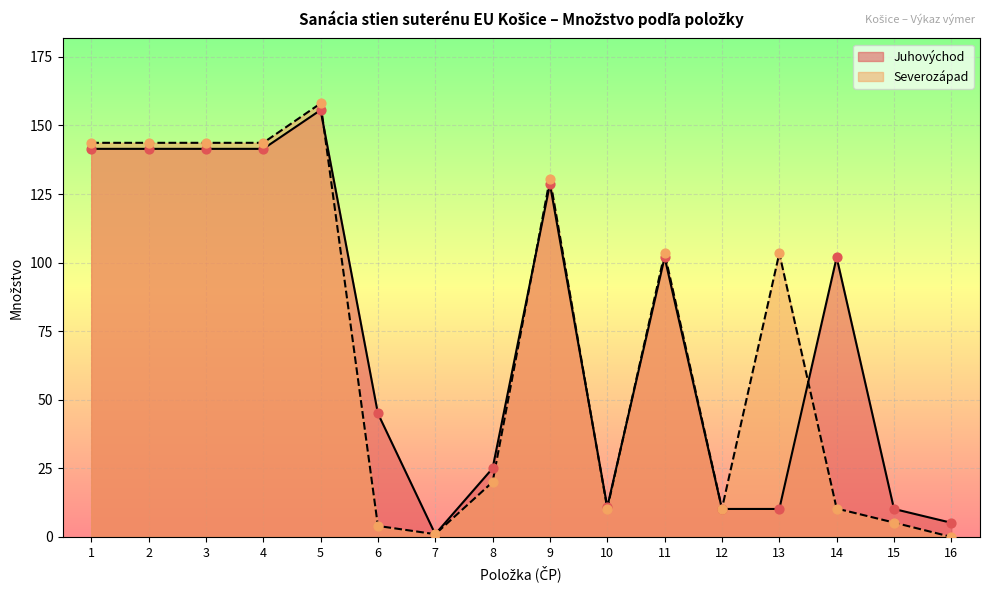

Approximately how many times larger is the value at 12 compared to 7?

10.2